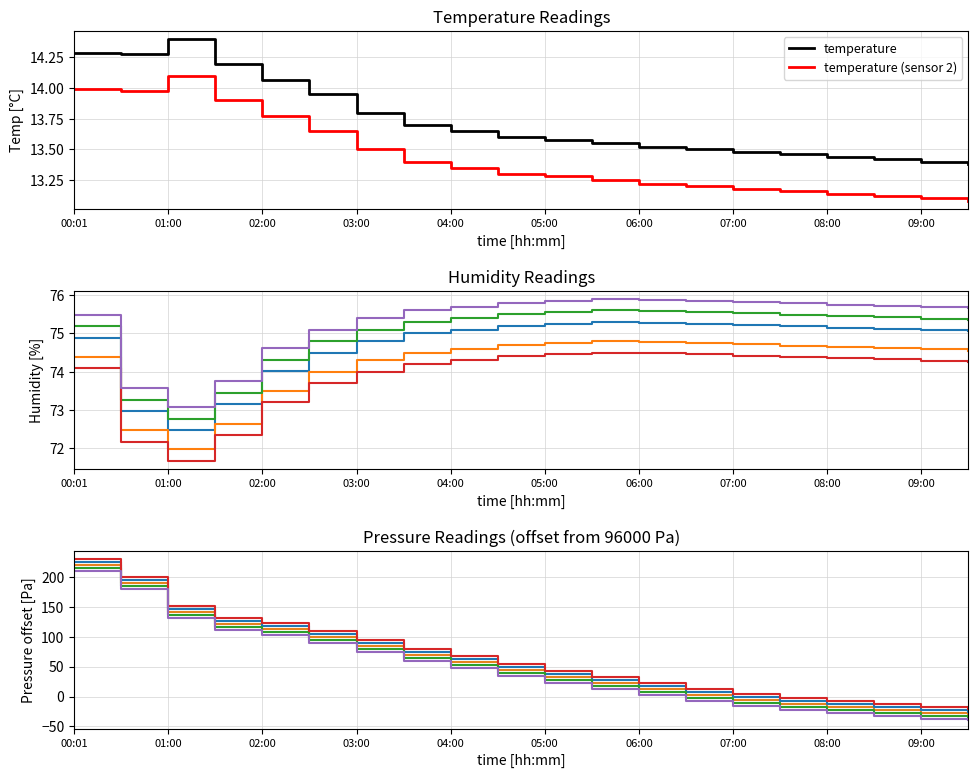

True or false: temperature (sensor 2) and temperature cross at least once.

False